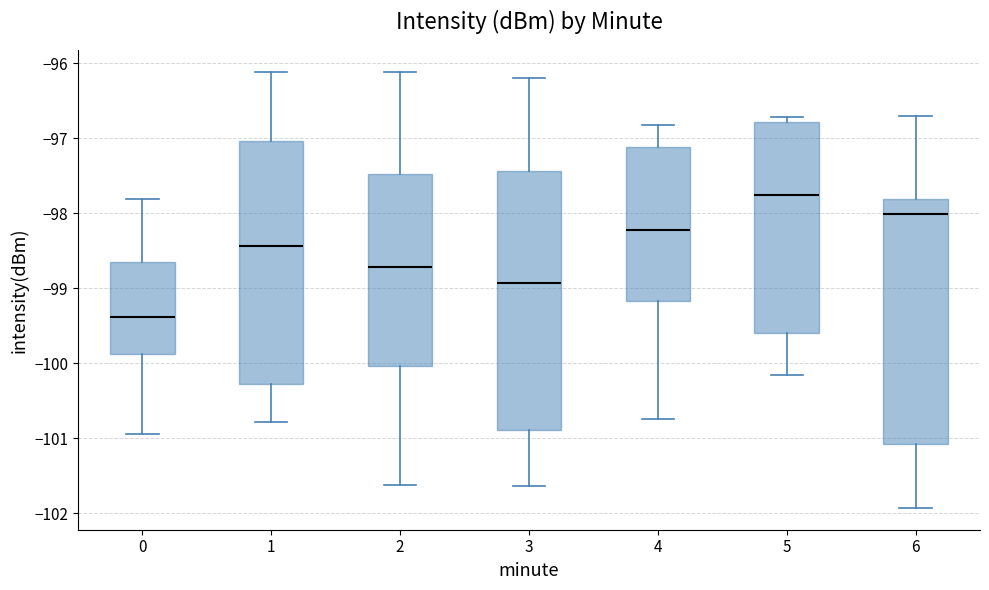

Comparing the boxes themselves (not the whiskers), which one is the tallest?

3